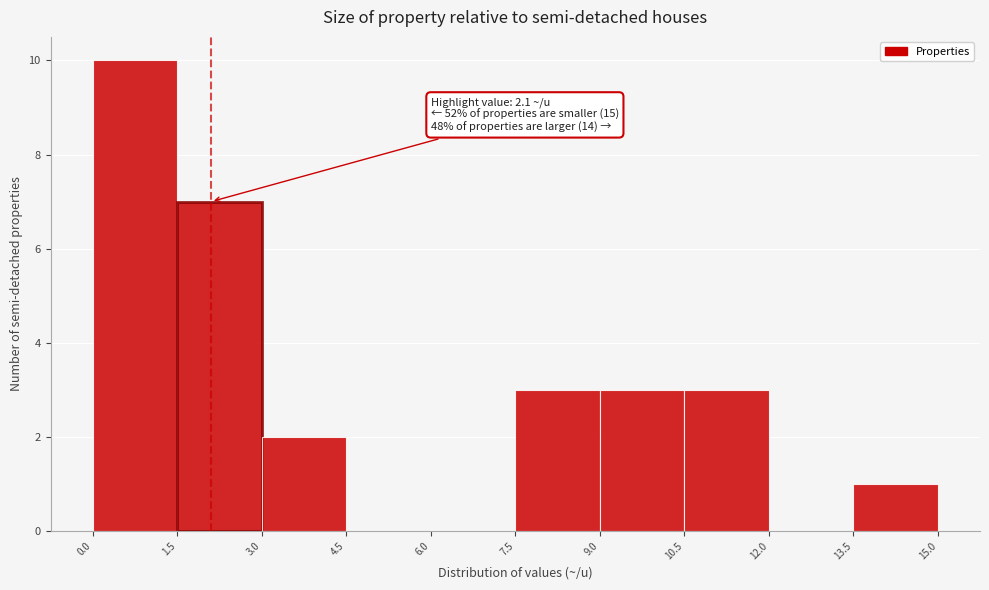

Which range on the x-axis has the tallest bar?

0.0 to 1.5